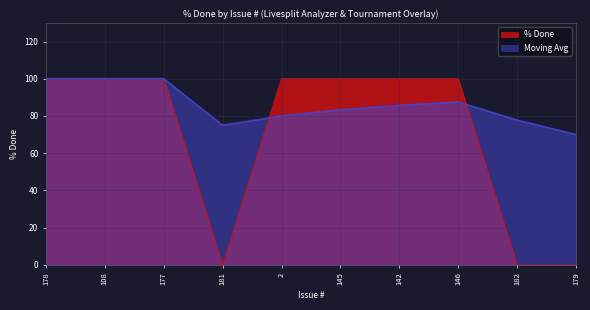

What is the greatest value displayed?

100.0